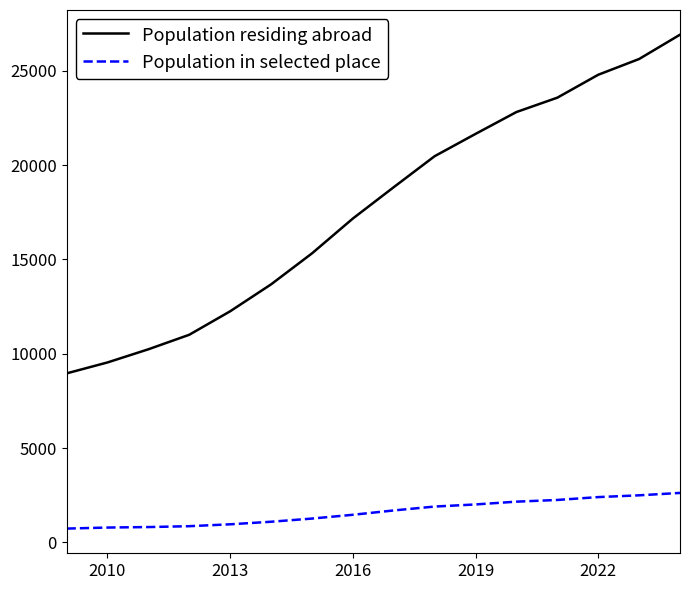

Which series has the widest spread of values?

Population residing abroad